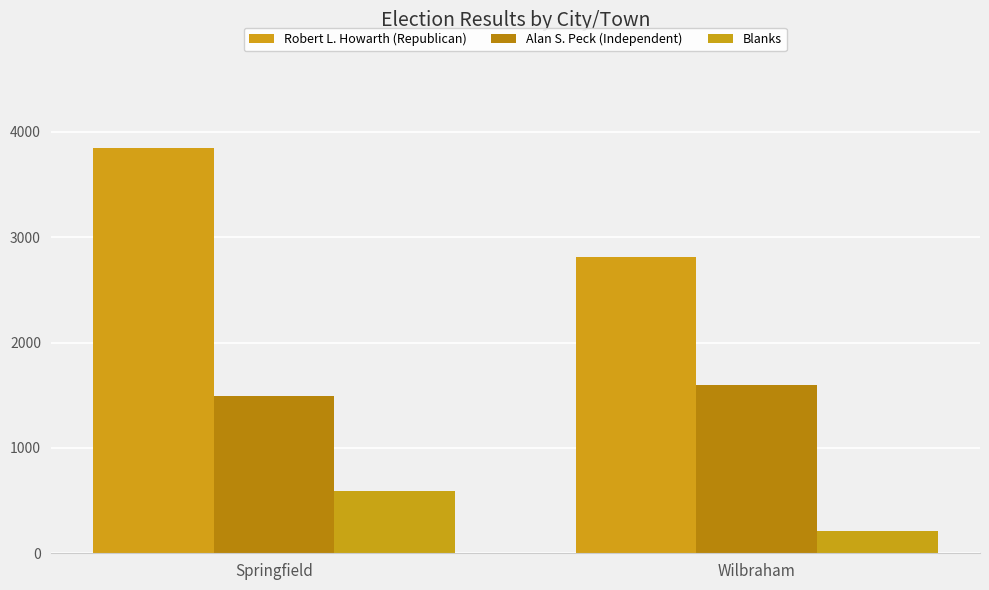

Is the value of Alan S. Peck (Independent) at Springfield greater than the value of Blanks at Springfield?

Yes